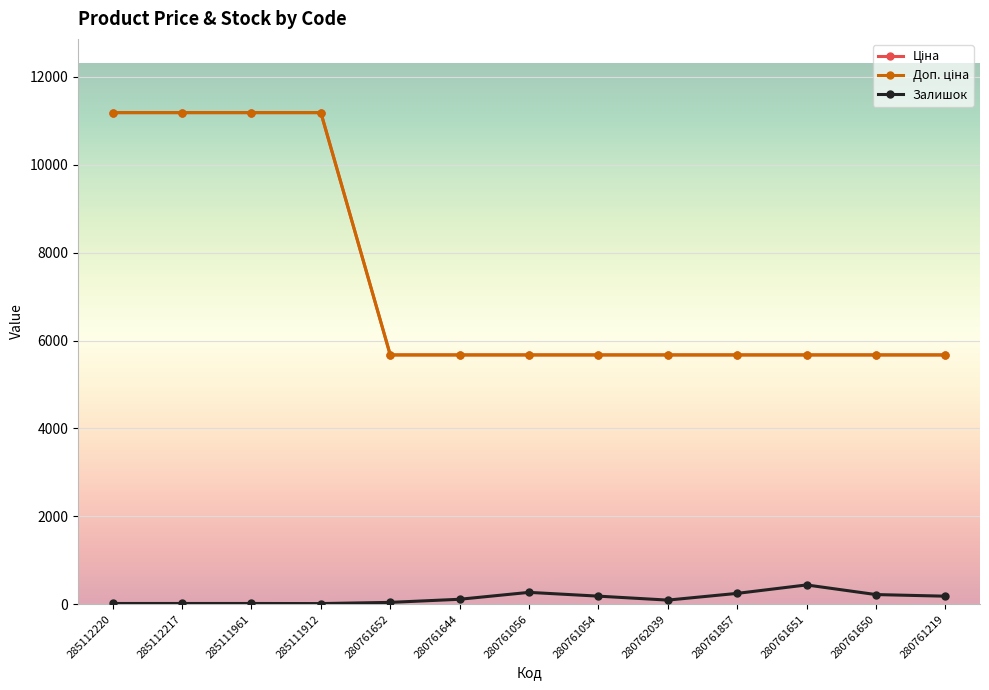

Is this an area chart (filled region under the line)?

No